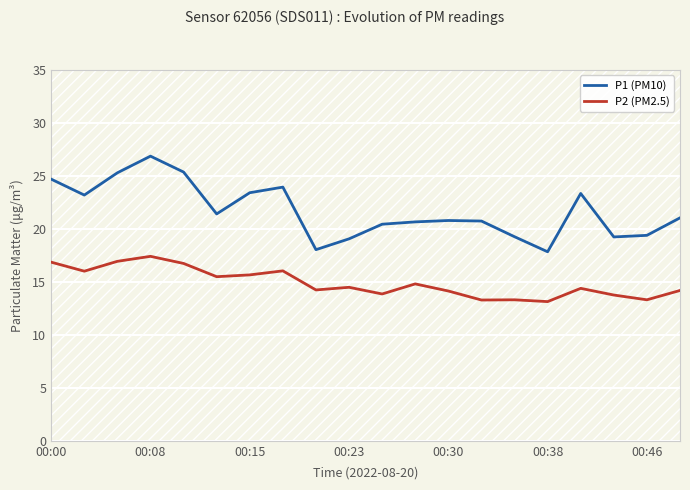

Does the chart display data point markers on the line(s)?

No